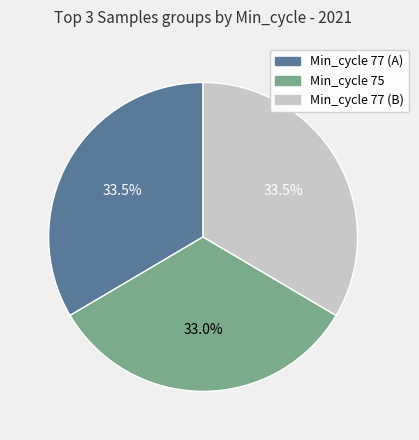

Is there a majority slice in this chart?

No